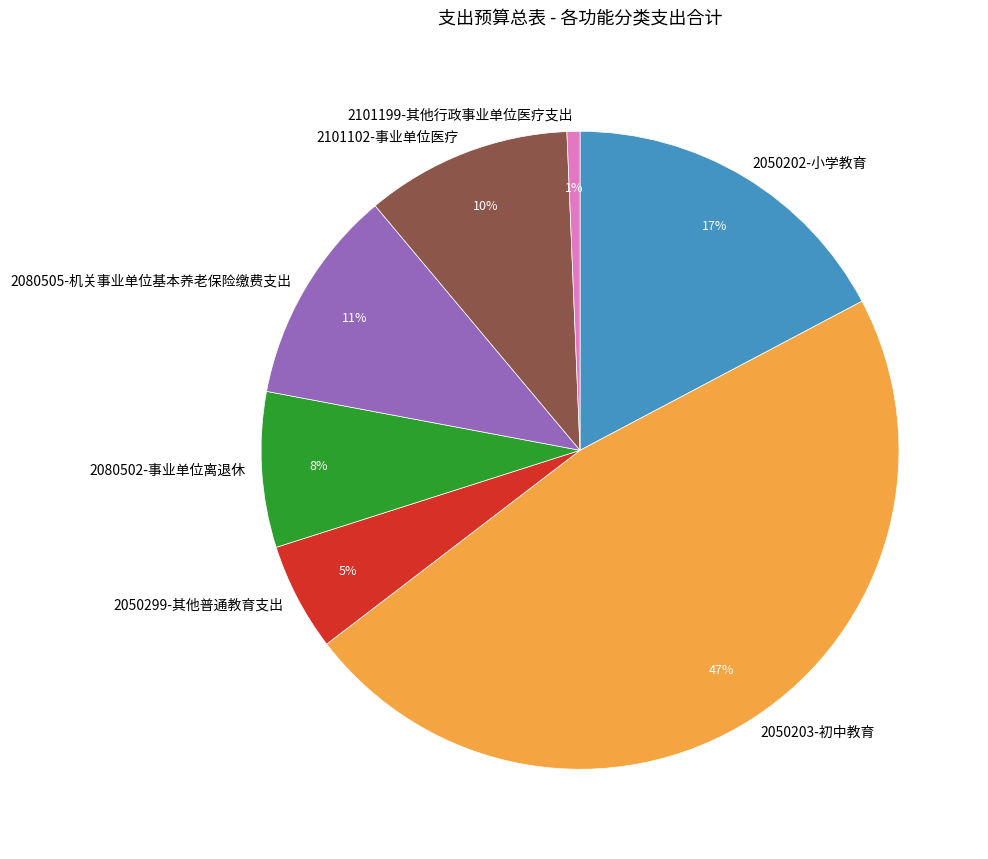

To the nearest percent, what portion does 2050202-小学教育 represent?

17%